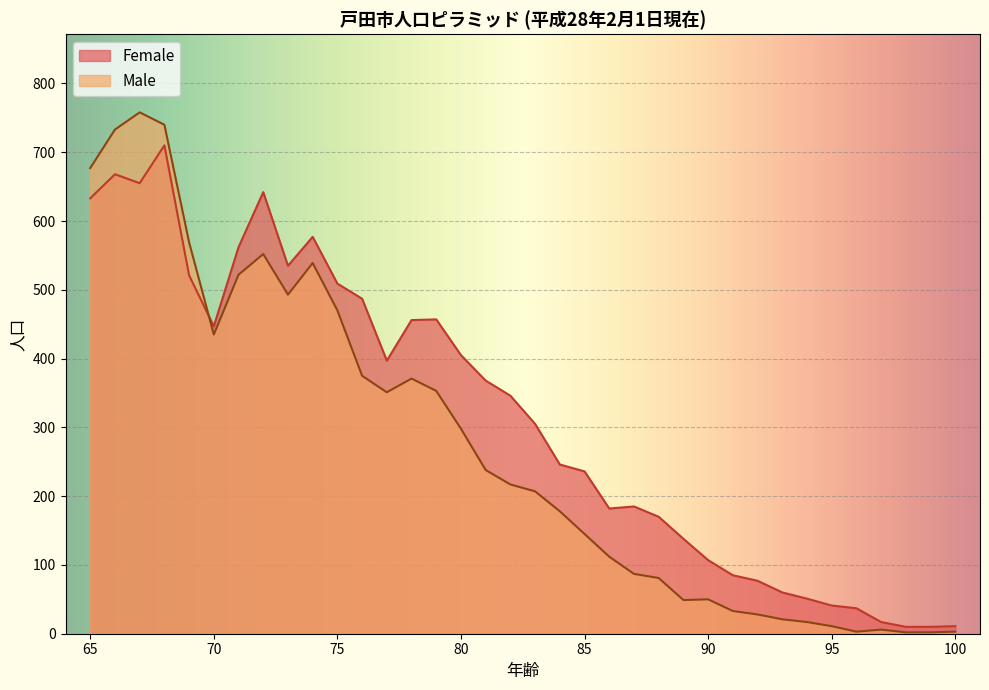

How many data points in Male are less than 217?

18